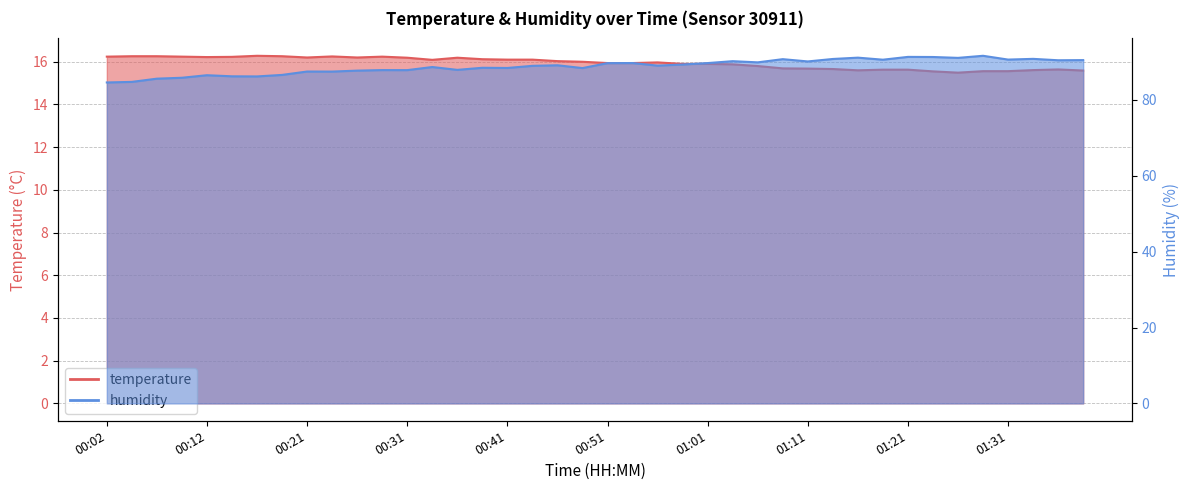

True or false: temperature has a value of 16.0 at 00:56.

True